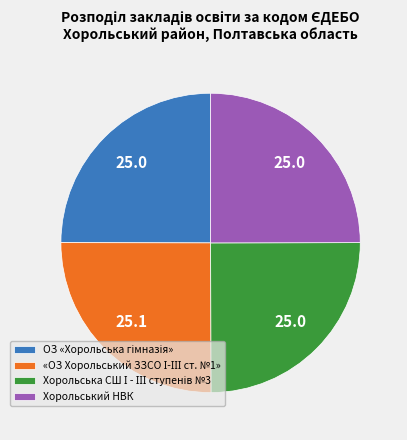

Is there a majority slice in this chart?

No